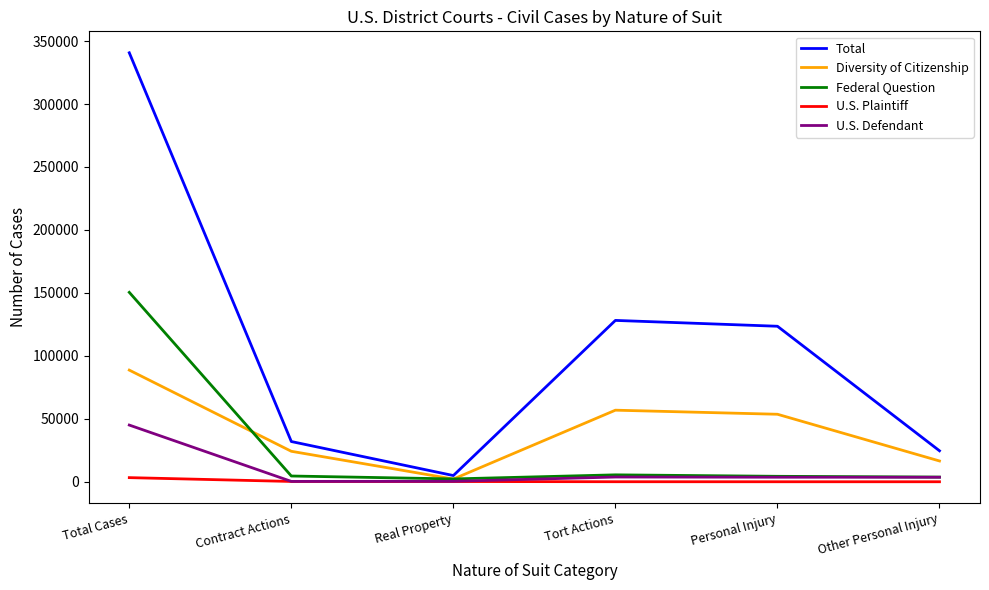

What is the average value of the Total series?

108976